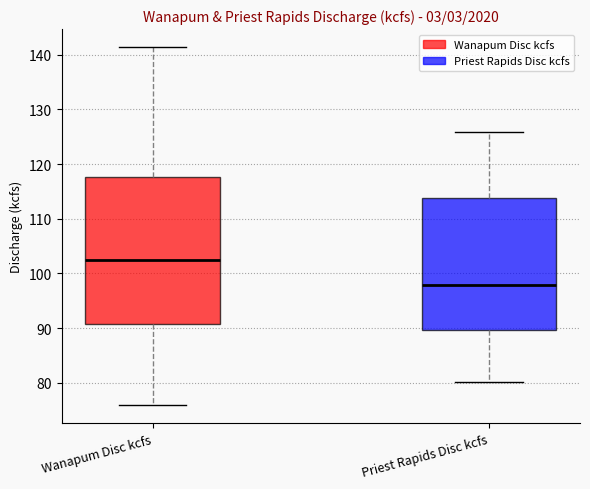

Reading left to right, read every box against the y-axis: the position of its median line, the range the box covers, and the ends of its whiskers. The values are not printed on the chart, so give them approximately, as read against the axis.

Wanapum Disc kcfs: median 102, box 91 to 118, whiskers 76 to 141
Priest Rapids Disc kcfs: median 98, box 90 to 114, whiskers 80 to 126